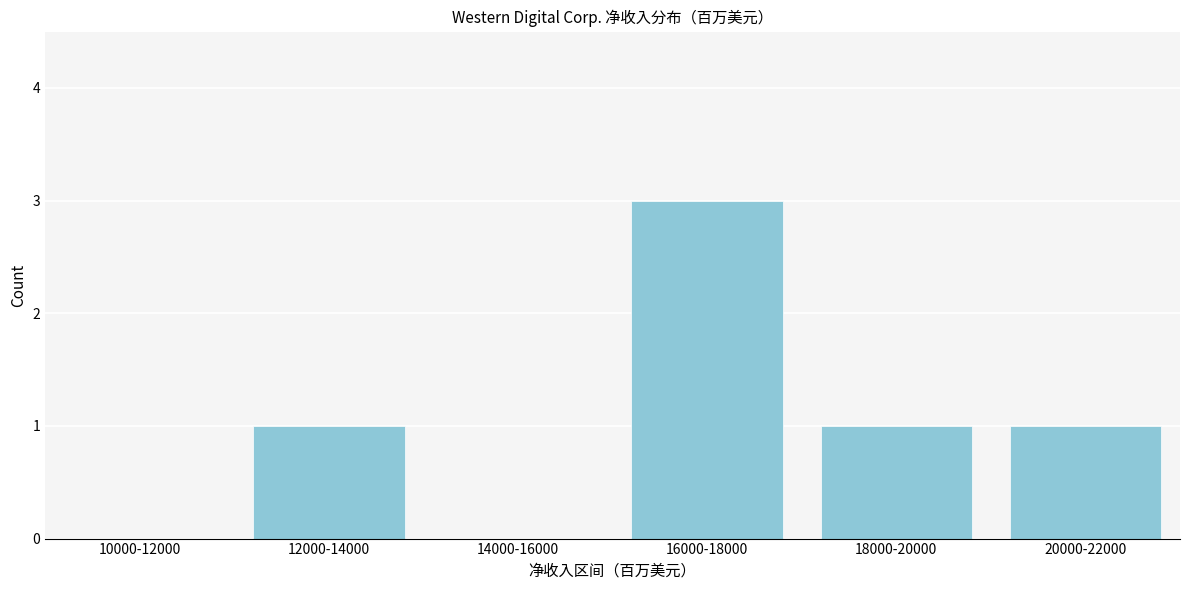

Reading right to left, transcribe all the data shown in this chart.

20000-22000=1	18000-20000=1	16000-18000=3	14000-16000=0	12000-14000=1	10000-12000=0